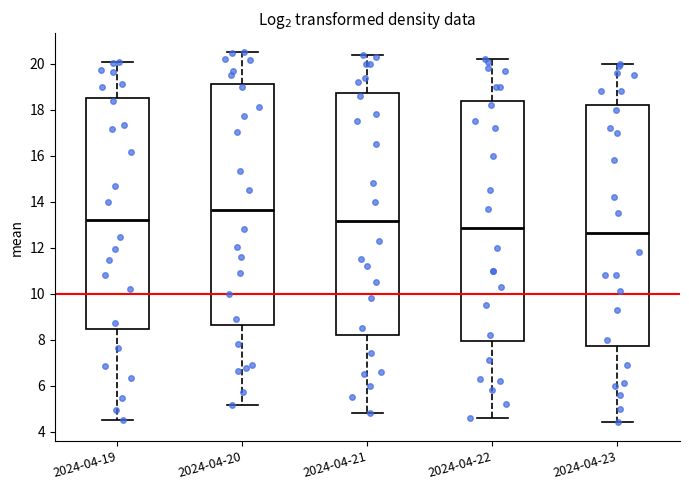

Reading left to right, transcribe this box plot: for each box, give where its median line is, the range the box spans, and where its two whiskers end, as read against the y-axis. The values are not printed on the chart, so give them approximately, as read against the axis.

2024-04-19: median 13.2, box 8.4 to 18.6, whiskers 4.6 to 20.0
2024-04-20: median 13.6, box 8.6 to 19.2, whiskers 5.2 to 20.6
2024-04-21: median 13.2, box 8.2 to 18.8, whiskers 4.8 to 20.4
2024-04-22: median 12.8, box 8.0 to 18.4, whiskers 4.6 to 20.2
2024-04-23: median 12.6, box 7.8 to 18.2, whiskers 4.4 to 20.0